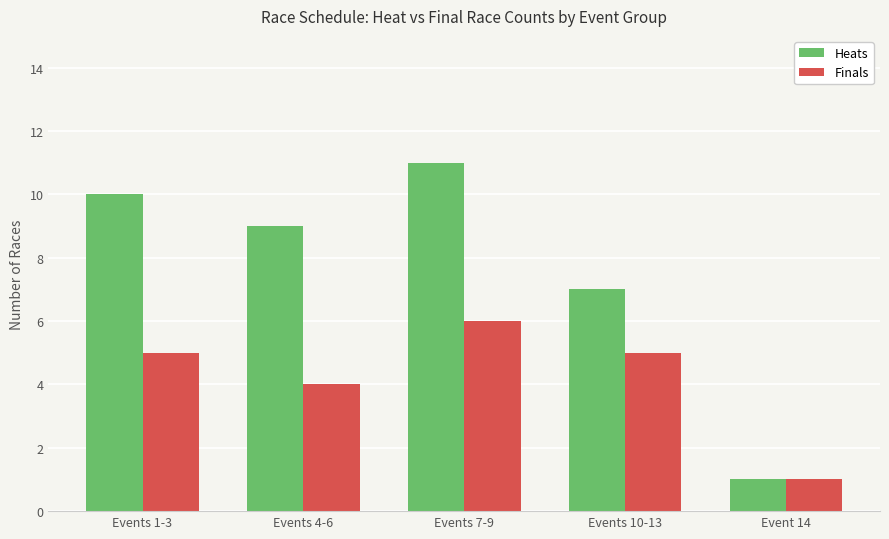

At how many categories does at least one series exceed 2?

4